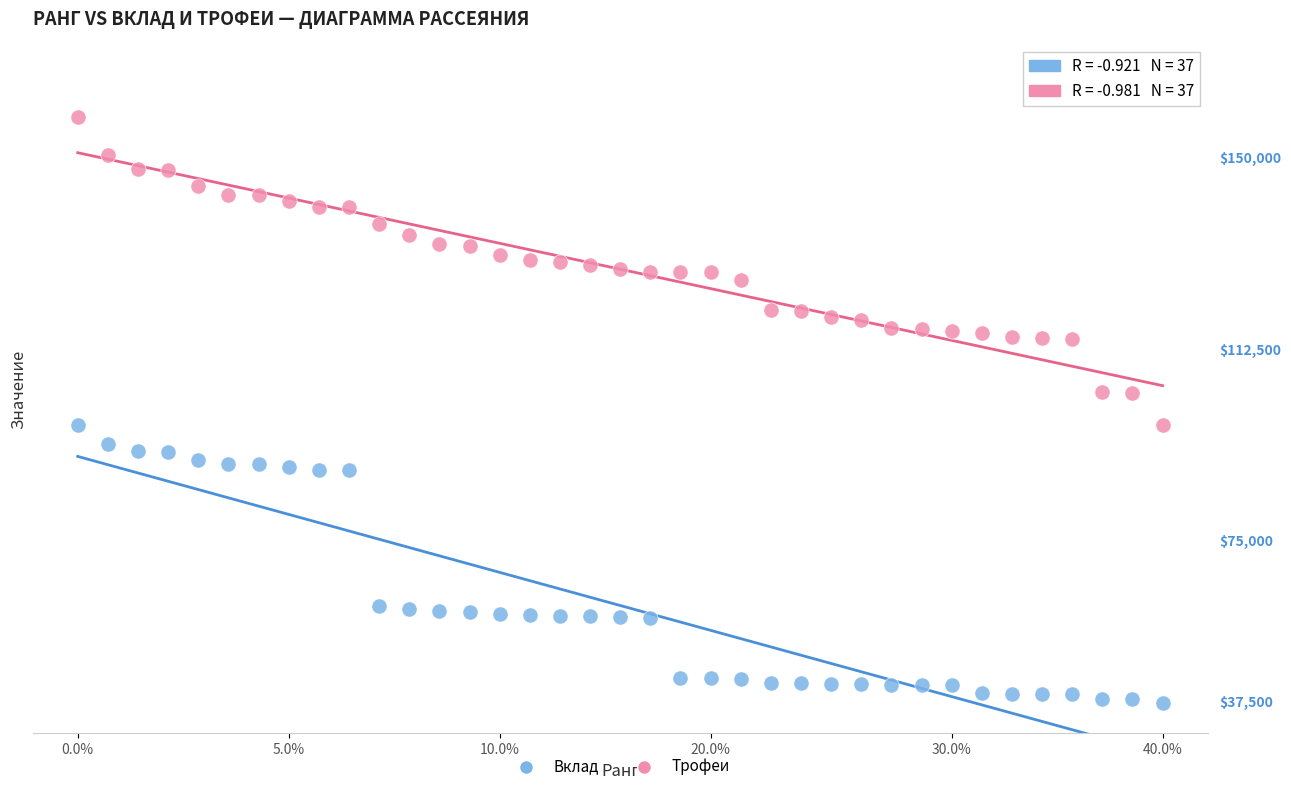

Which series contains the highest Y value?

Трофеи